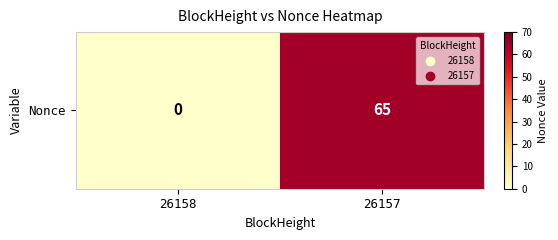

How many data points does each series have?

2